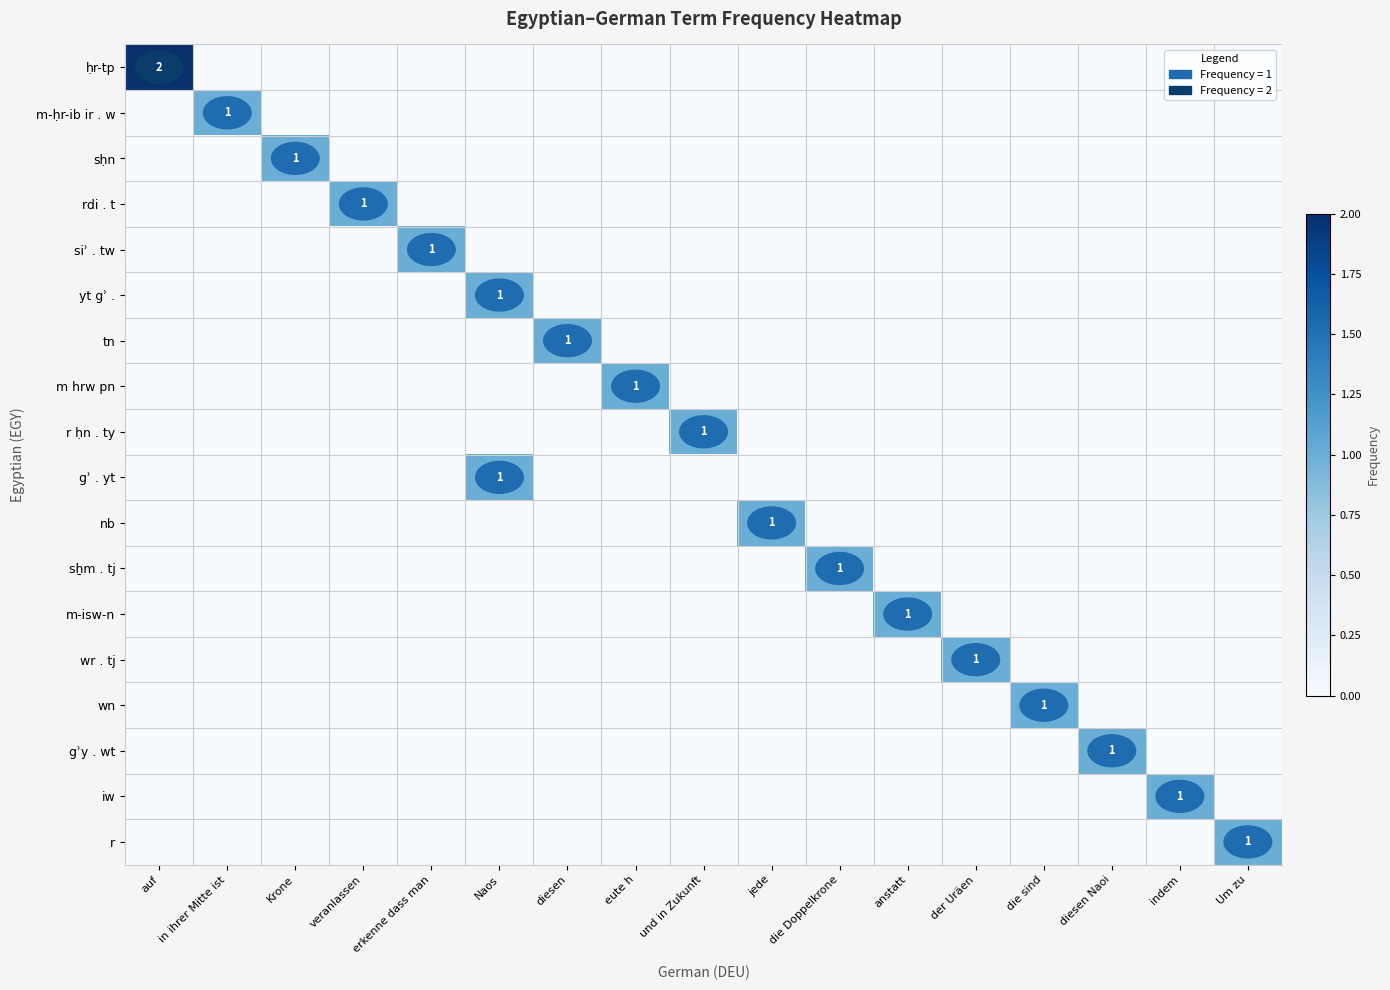

At how many categories does at least one series exceed 0?

17